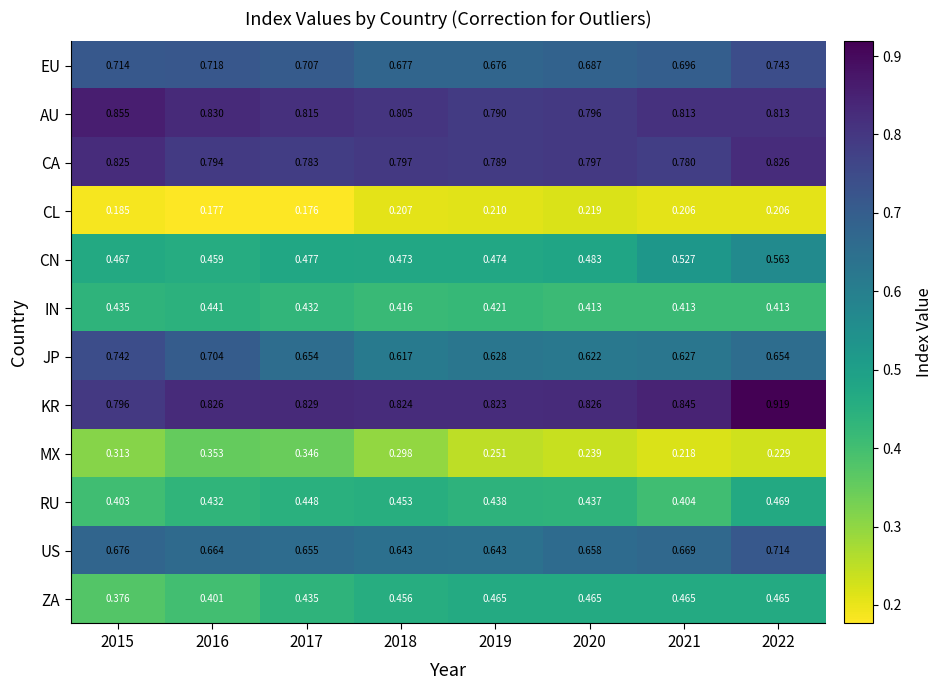

Count the number of categories in the chart.

8